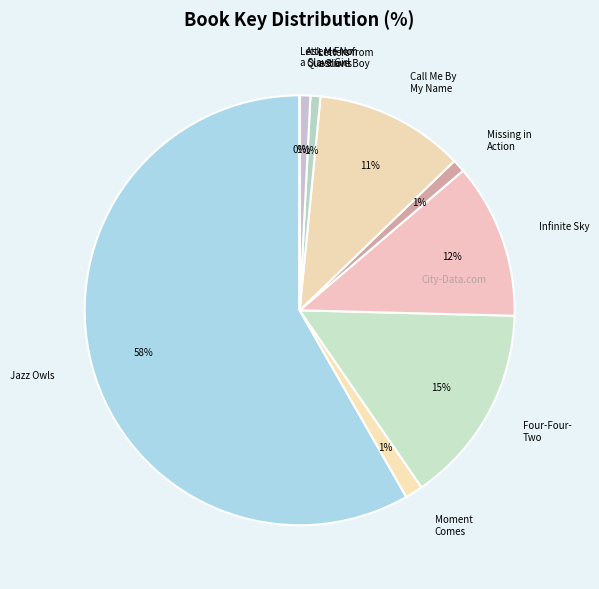

How many slices are in this pie chart?

9